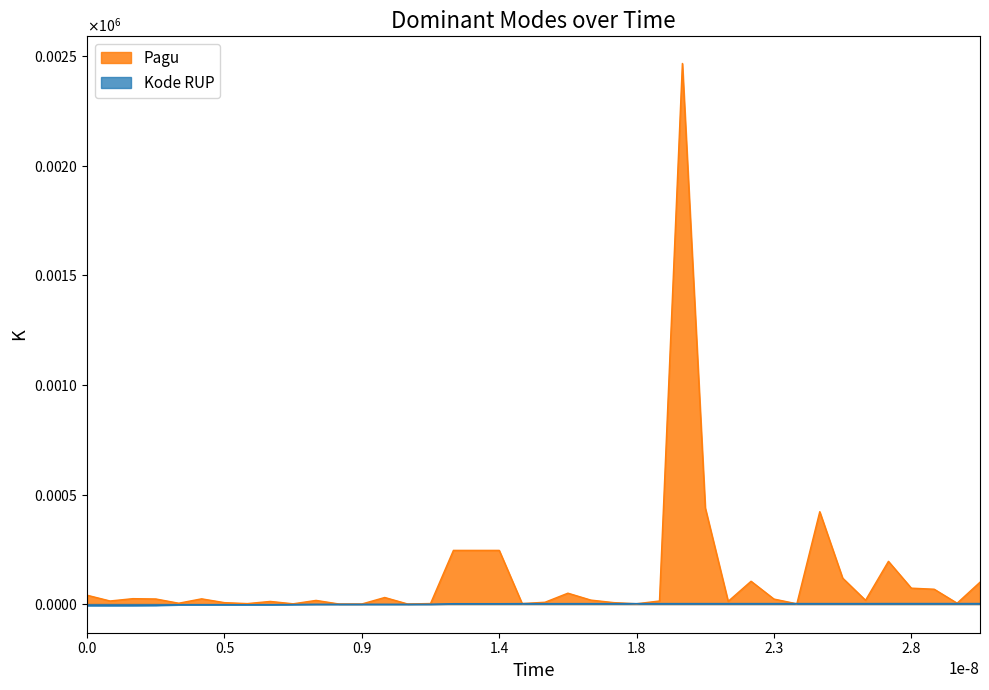

Is it true that Pagu equals 6.3 at 2021-01-01?

False